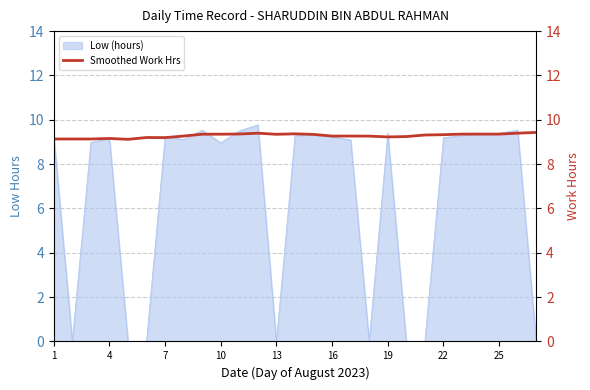

How many points are lower than both their immediate neighbors (excluding endpoints)?

4